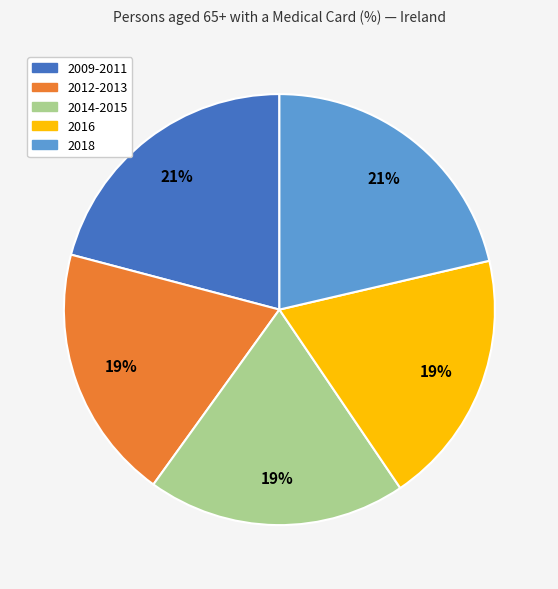

Is it true that 2014-2015 is 19% of the pie?

True